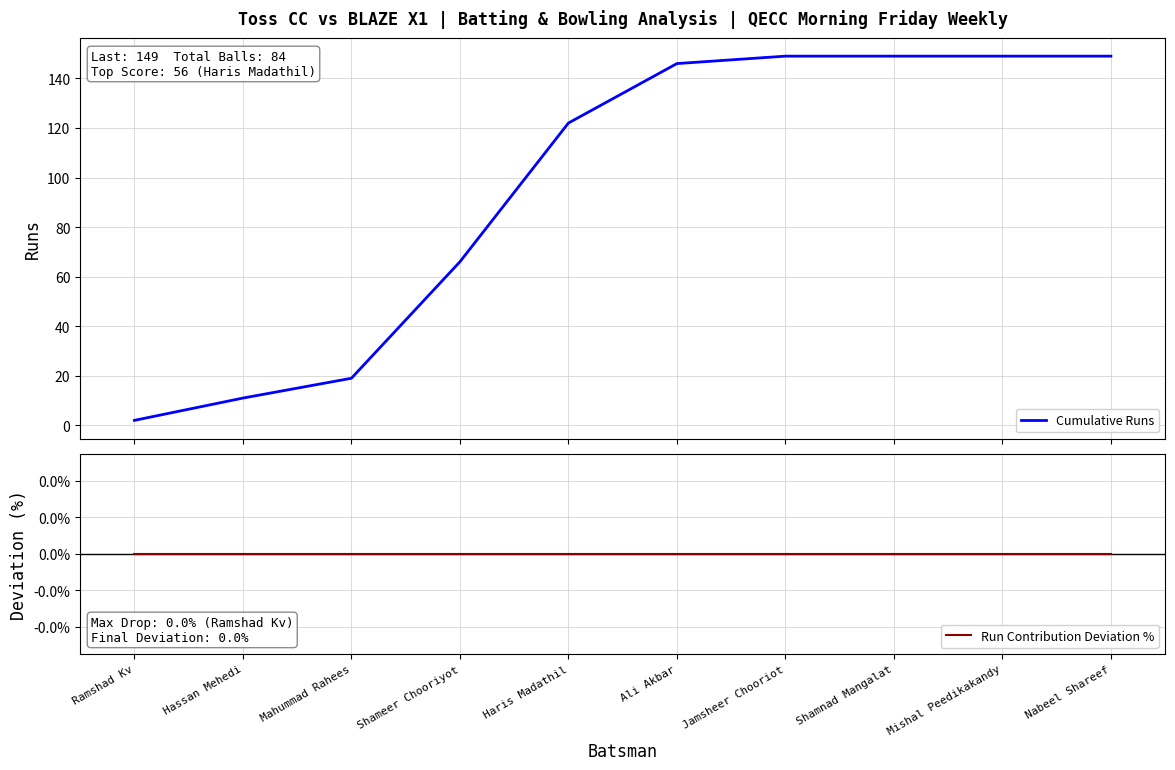

At which category is the sum across all series the highest?

Jamsheer Chooriot